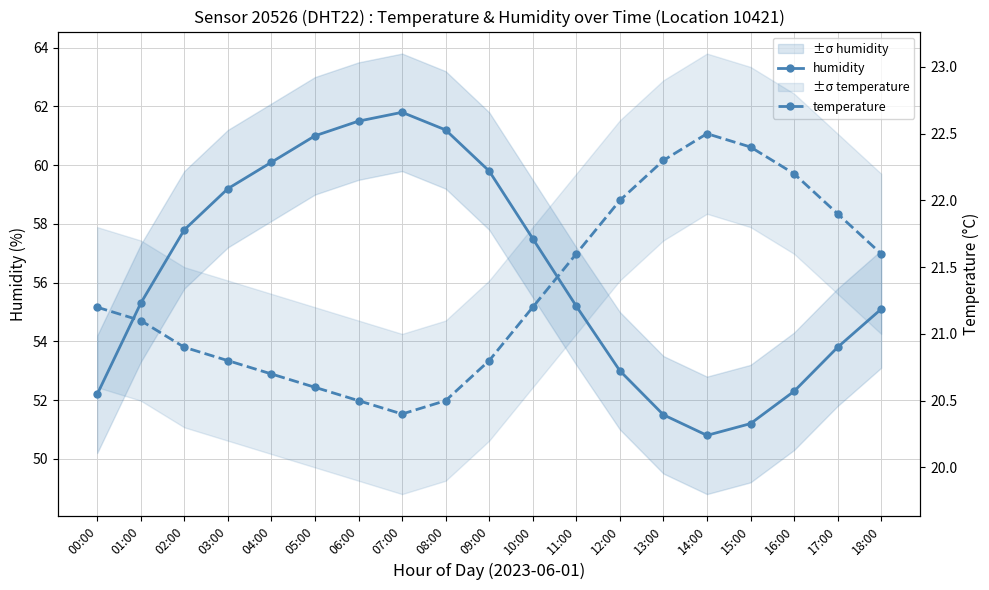

Reading right to left, transcribe all the data shown in this chart.

humidity: 55.1	53.8	52.3	51.2	50.8	51.5	53.0	55.2	57.5	59.8	61.2	61.8	61.5	61.0	60.1	59.2	57.8	55.3	52.2
temperature: 21.6	21.9	22.2	22.4	22.5	22.3	22.0	21.6	21.2	20.8	20.5	20.4	20.5	20.6	20.7	20.8	20.9	21.1	21.2